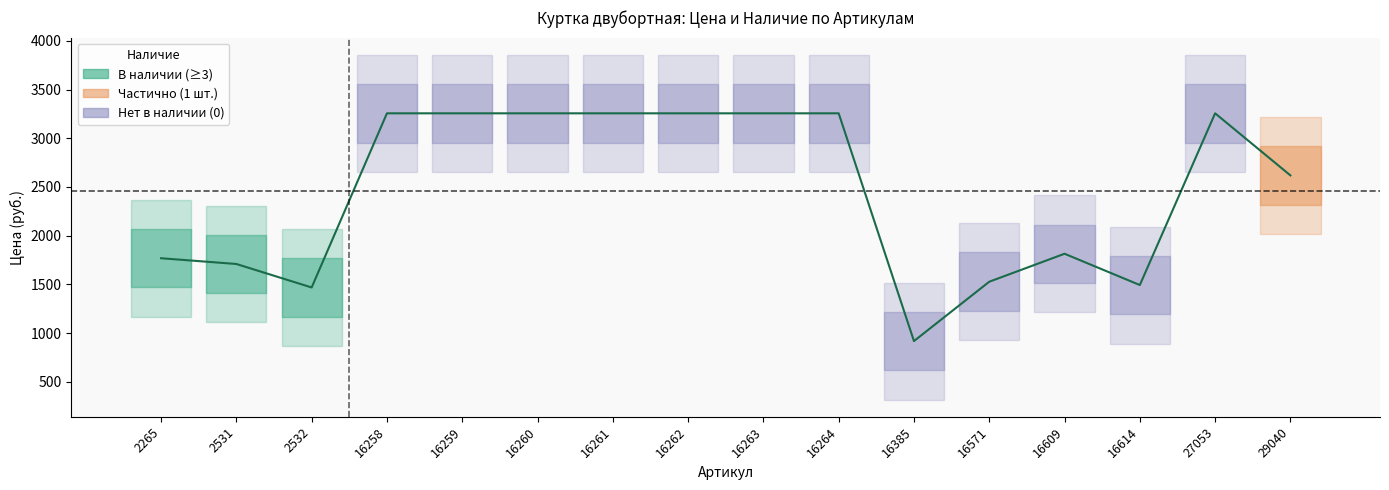

How many interior local peaks (higher than both neighbors) does the data have?

2